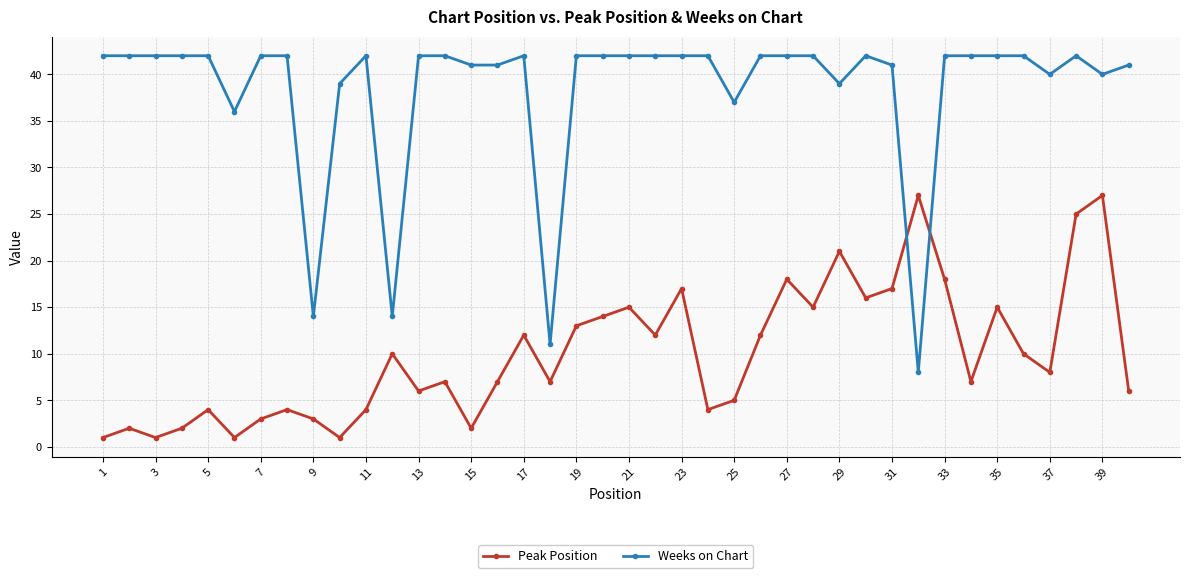

Which series has the largest total across all categories?

Weeks on Chart